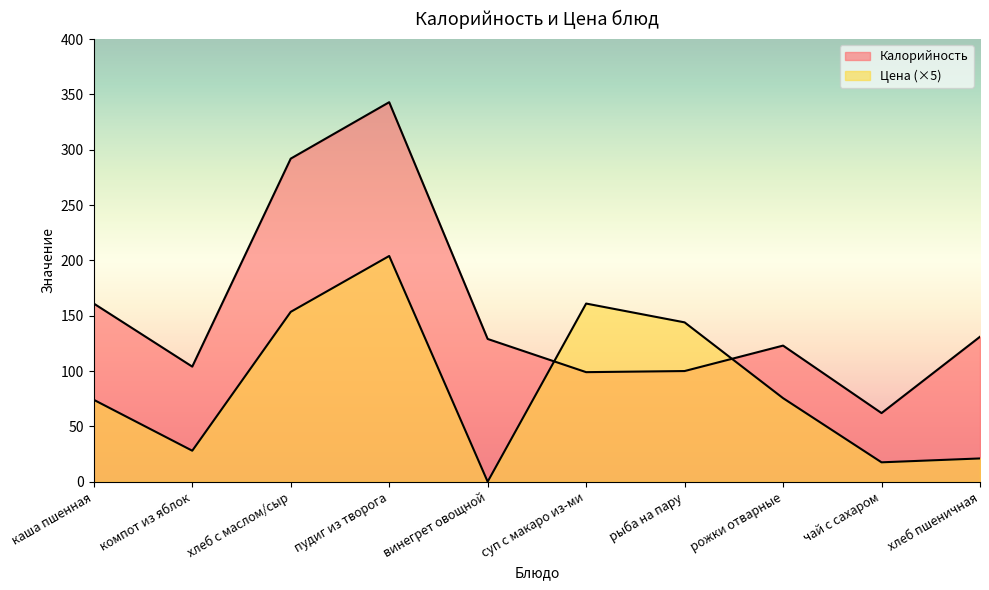

What is the approximate value of Цена at рожки отварные?

75.5